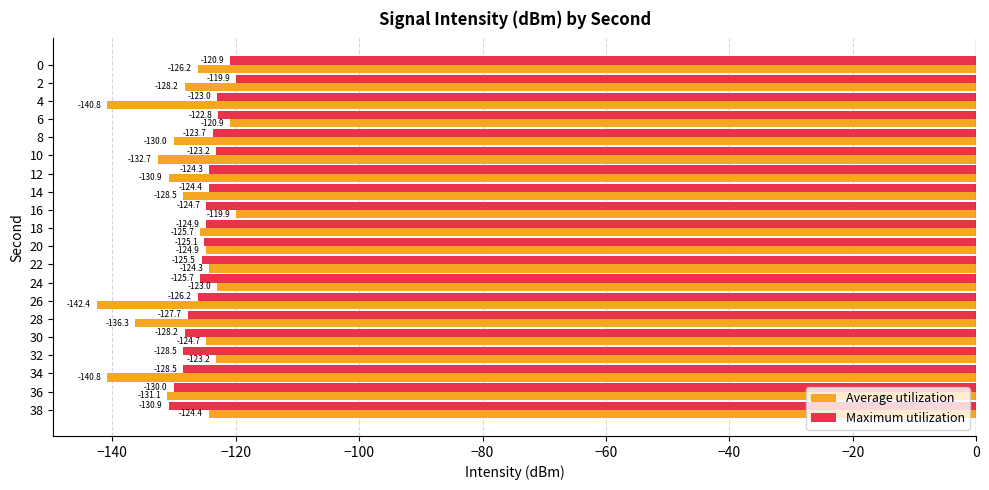

What is the average value of the Maximum utilization series?

-125.4